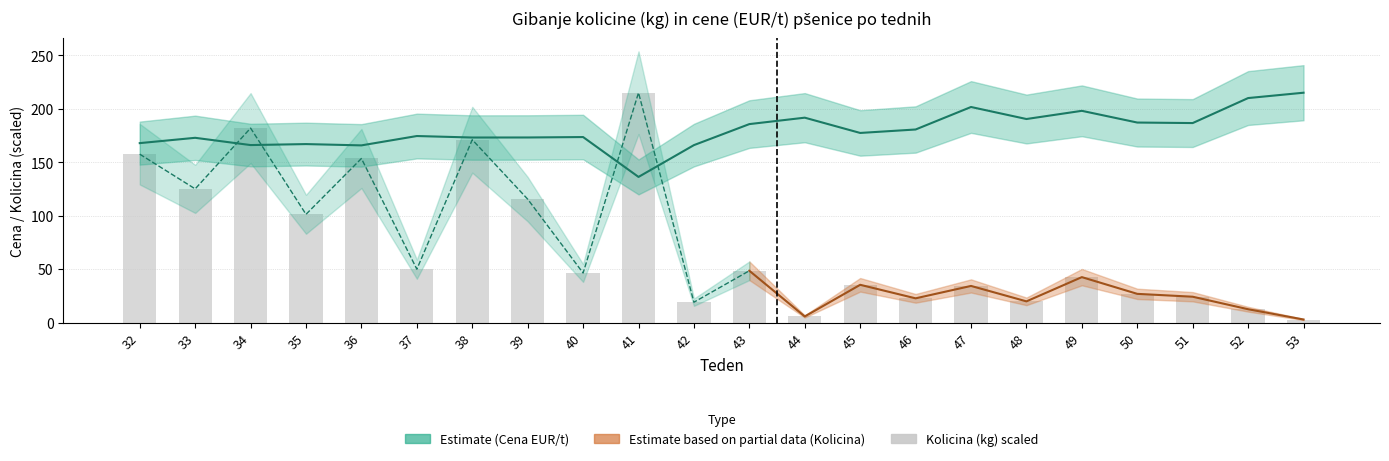

Which category has the highest value in the CENA series?

53